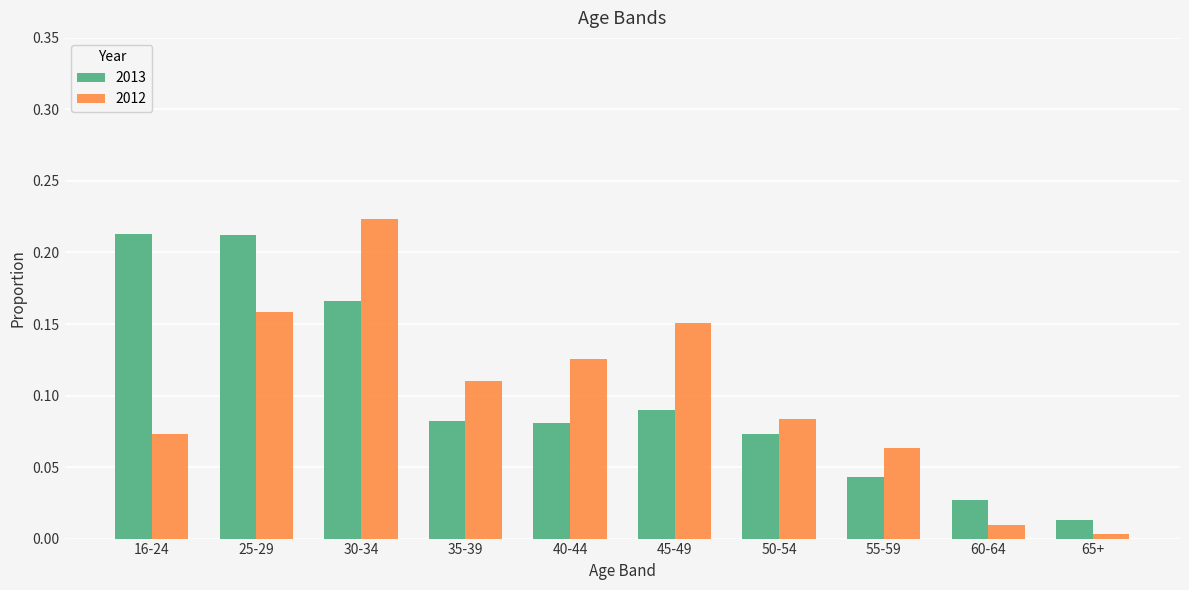

What is the sum of all 2013 values?

1.0